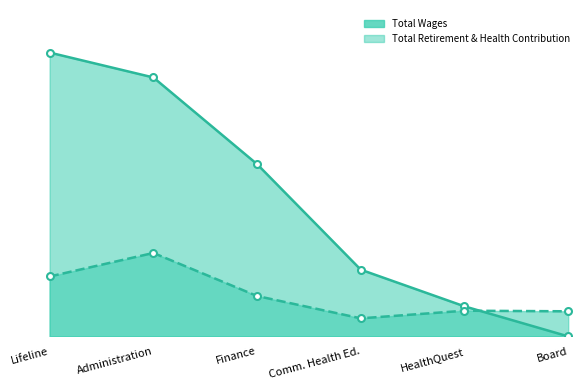

True or false: Total Wages has more than 2 points higher than both neighbors.

False